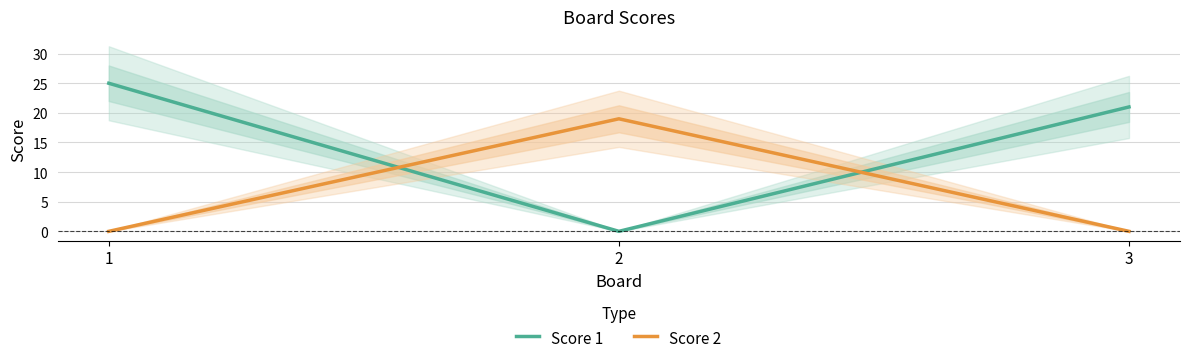

Is it true that Score 2 equals 7 at 2?

False